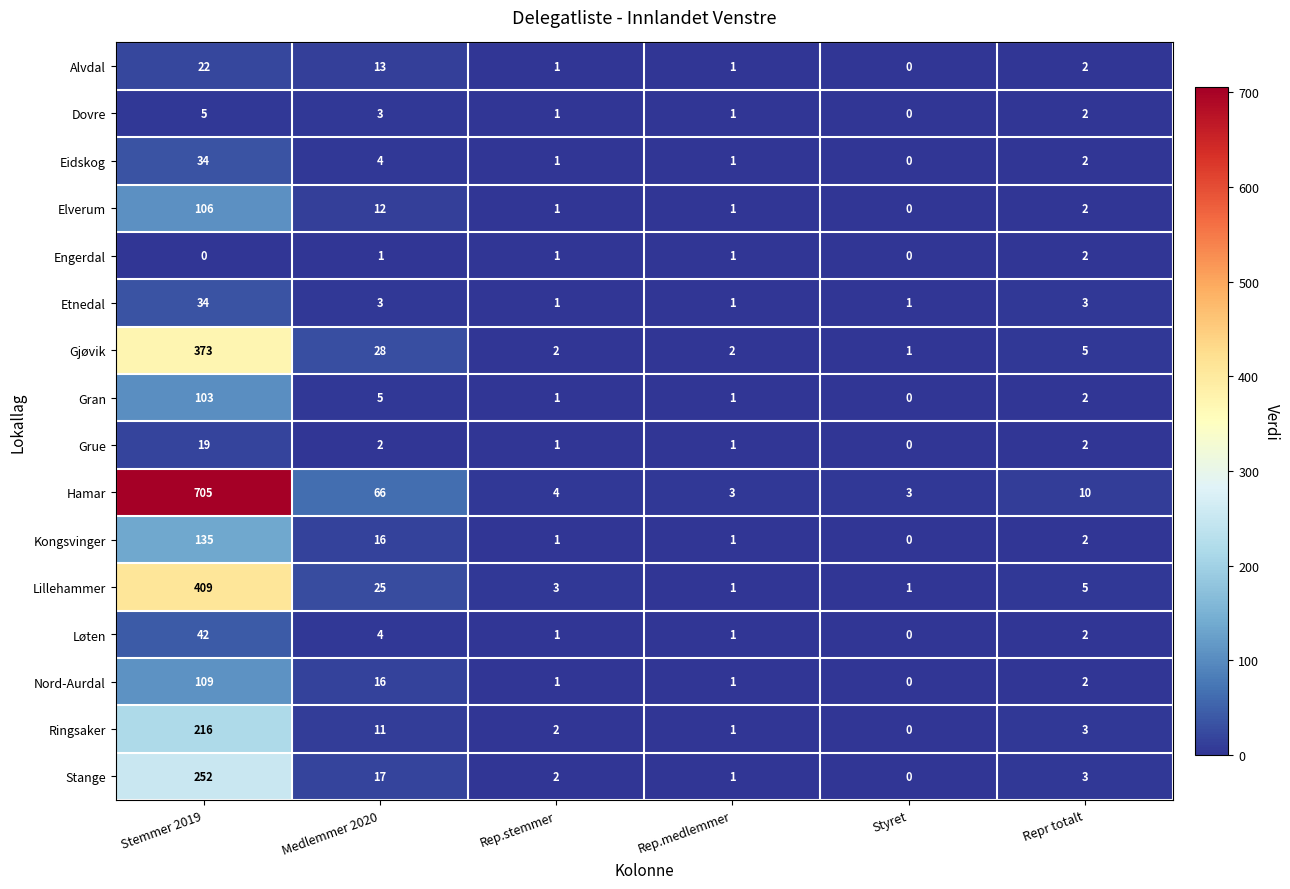

At which category is the sum across all series the highest?

Stemmer 2019